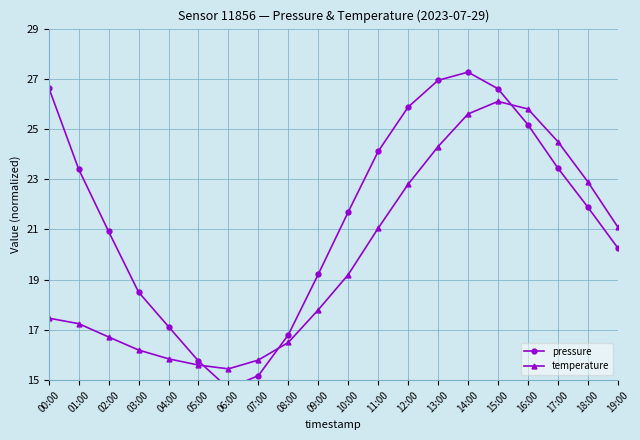

What are all the series names shown in the legend?

pressure, temperature